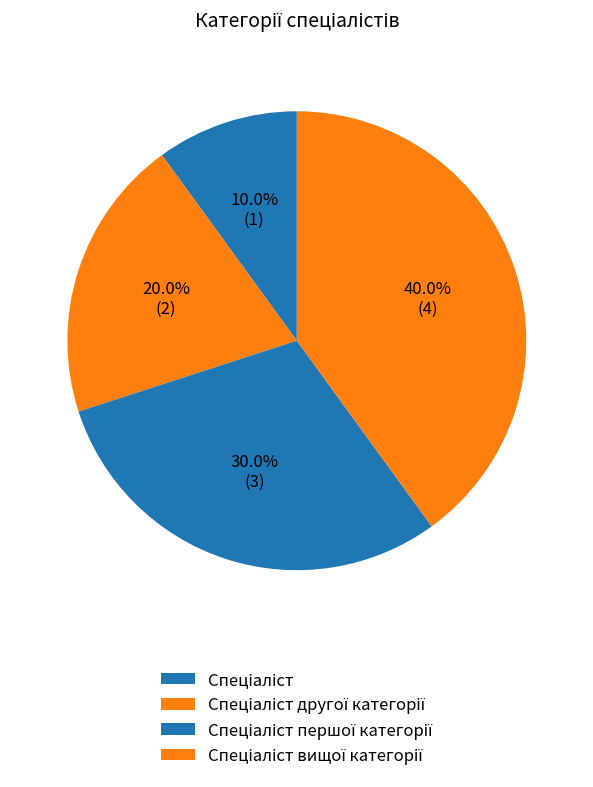

Which category has the biggest portion of the pie?

Спеціаліст вищої категорії